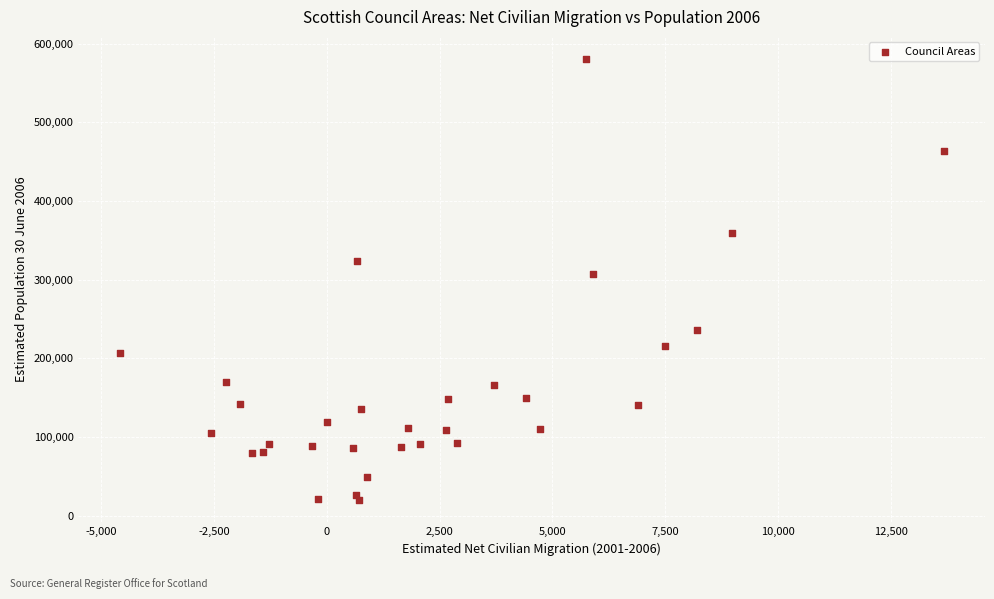

What is the range of X values (max minus min)?

18270